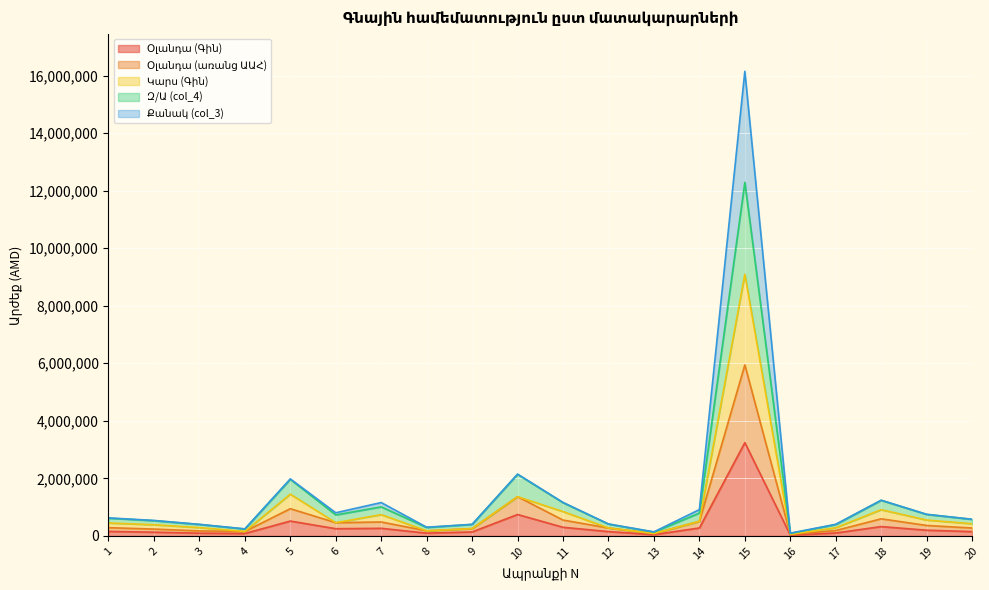

What is the approximate value of Օլանդա (առանց ԱԱՀ) at 7, to the nearest 50?

484000